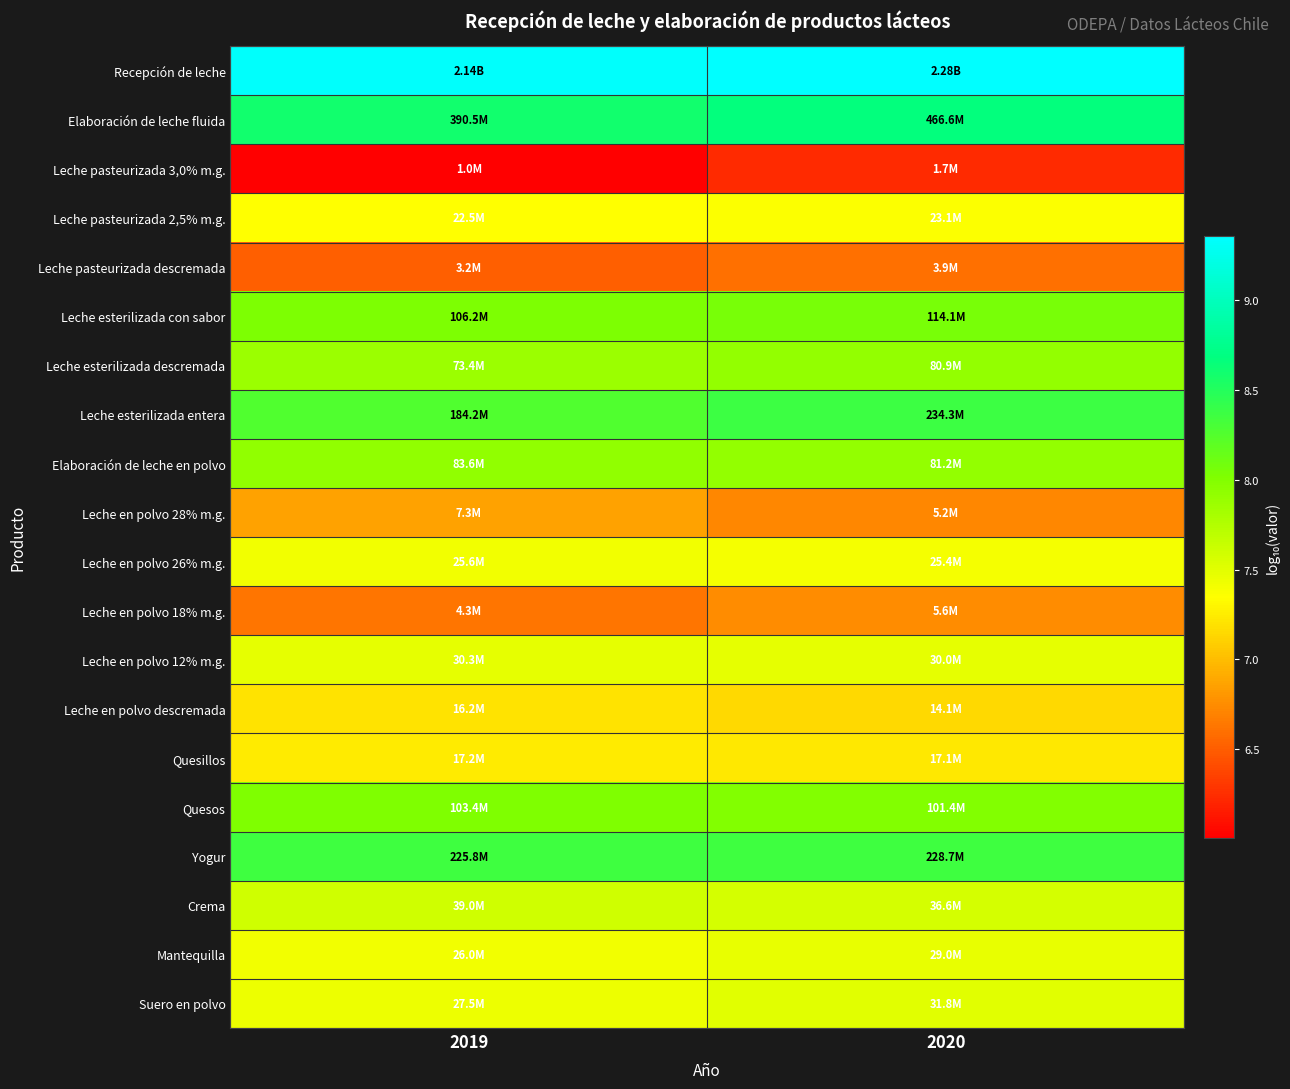

Which label corresponds to the smallest value in the chart?

2019